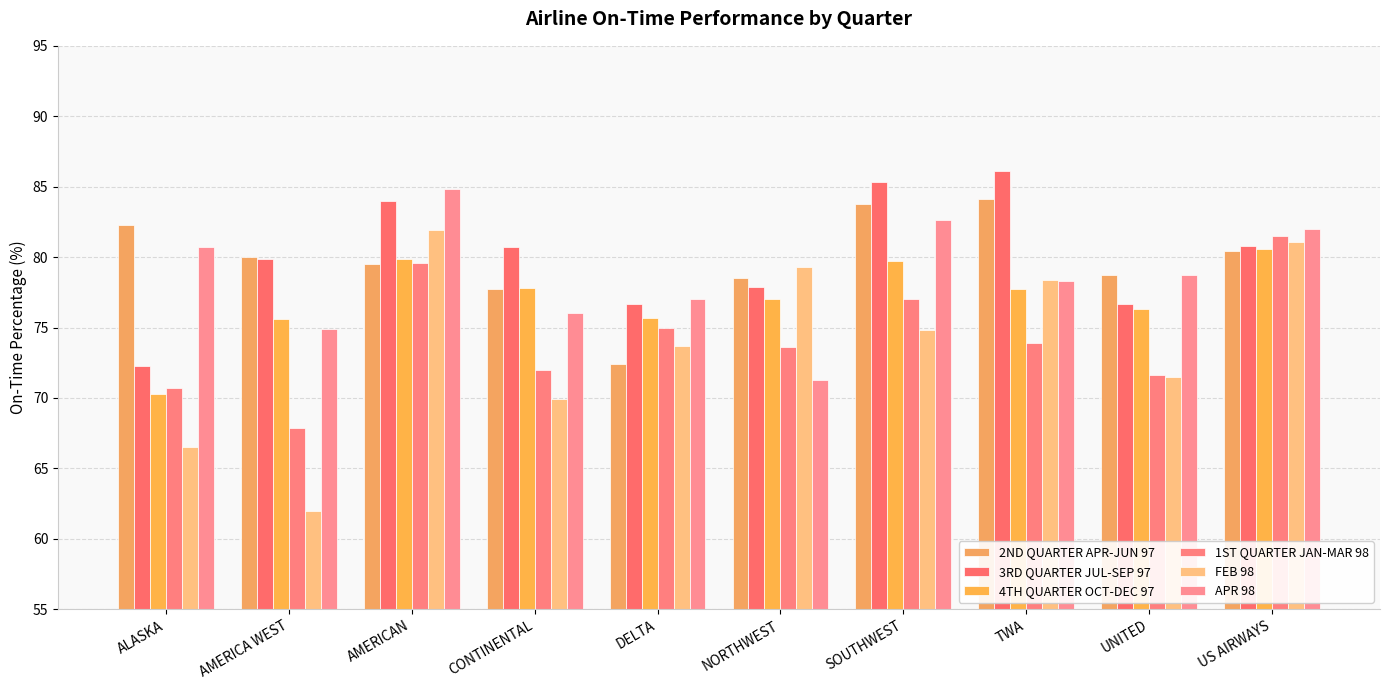

Reading left to right, transcribe all the data shown in this chart.

2ND QUARTER APR-JUN 97: ALASKA=82.3	AMERICA WEST=80.0	AMERICAN=79.5	CONTINENTAL=77.7	DELTA=72.4	NORTHWEST=78.5	SOUTHWEST=83.8	TWA=84.1	UNITED=78.7	US AIRWAYS=80.4
3RD QUARTER JUL-SEP 97: ALASKA=72.3	AMERICA WEST=79.9	AMERICAN=84.0	CONTINENTAL=80.7	DELTA=76.7	NORTHWEST=77.9	SOUTHWEST=85.3	TWA=86.1	UNITED=76.7	US AIRWAYS=80.8
4TH QUARTER OCT-DEC 97: ALASKA=70.3	AMERICA WEST=75.6	AMERICAN=79.9	CONTINENTAL=77.8	DELTA=75.7	NORTHWEST=77.0	SOUTHWEST=79.7	TWA=77.7	UNITED=76.3	US AIRWAYS=80.6
1ST QUARTER JAN-MAR 98: ALASKA=70.7	AMERICA WEST=67.9	AMERICAN=79.6	CONTINENTAL=72.0	DELTA=75.0	NORTHWEST=73.6	SOUTHWEST=77.0	TWA=73.9	UNITED=71.6	US AIRWAYS=81.5
FEB 98: ALASKA=66.5	AMERICA WEST=62.0	AMERICAN=81.9	CONTINENTAL=69.9	DELTA=73.7	NORTHWEST=79.3	SOUTHWEST=74.8	TWA=78.4	UNITED=71.5	US AIRWAYS=81.1
APR 98: ALASKA=80.7	AMERICA WEST=74.9	AMERICAN=84.8	CONTINENTAL=76.0	DELTA=77.0	NORTHWEST=71.3	SOUTHWEST=82.6	TWA=78.3	UNITED=78.7	US AIRWAYS=82.0